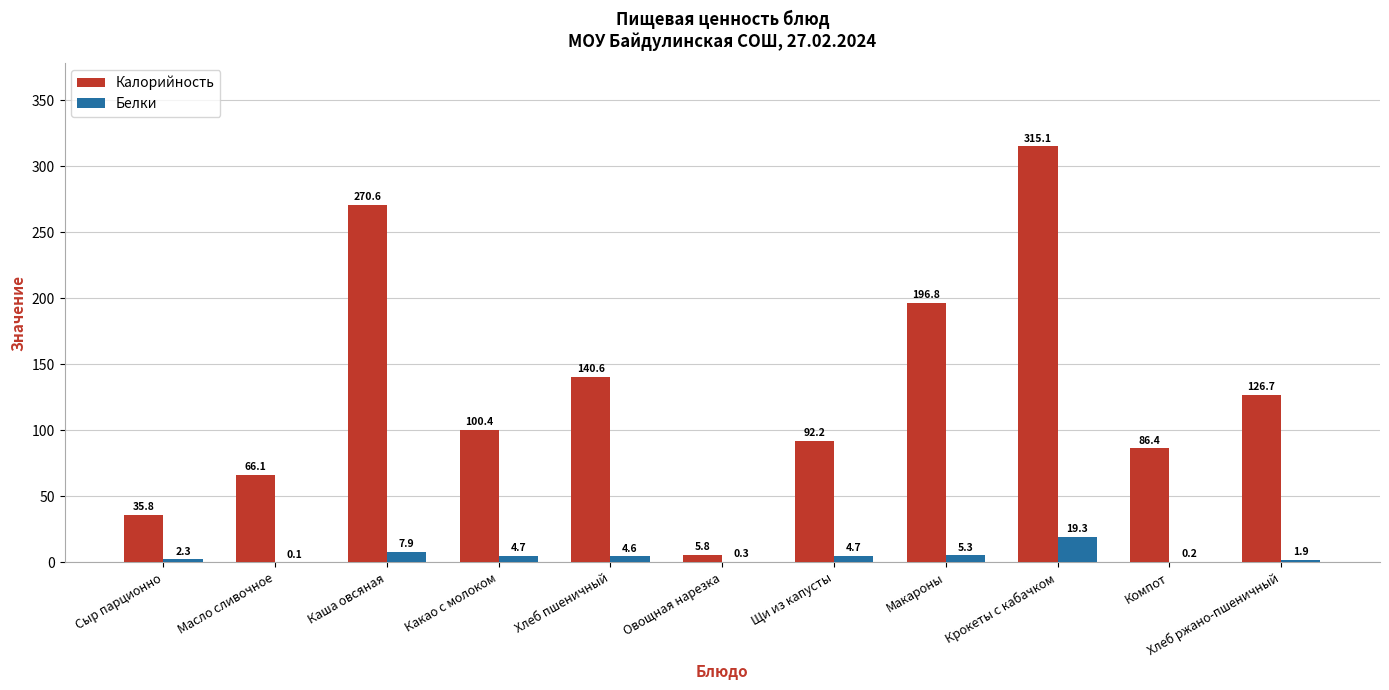

At which category is the sum across all series the highest?

Крокеты с кабачком